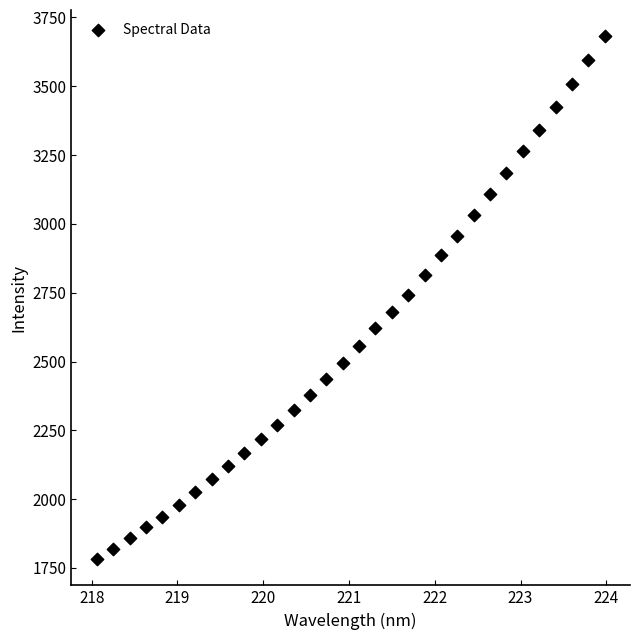

What is the range of X values (max minus min)?

5.9